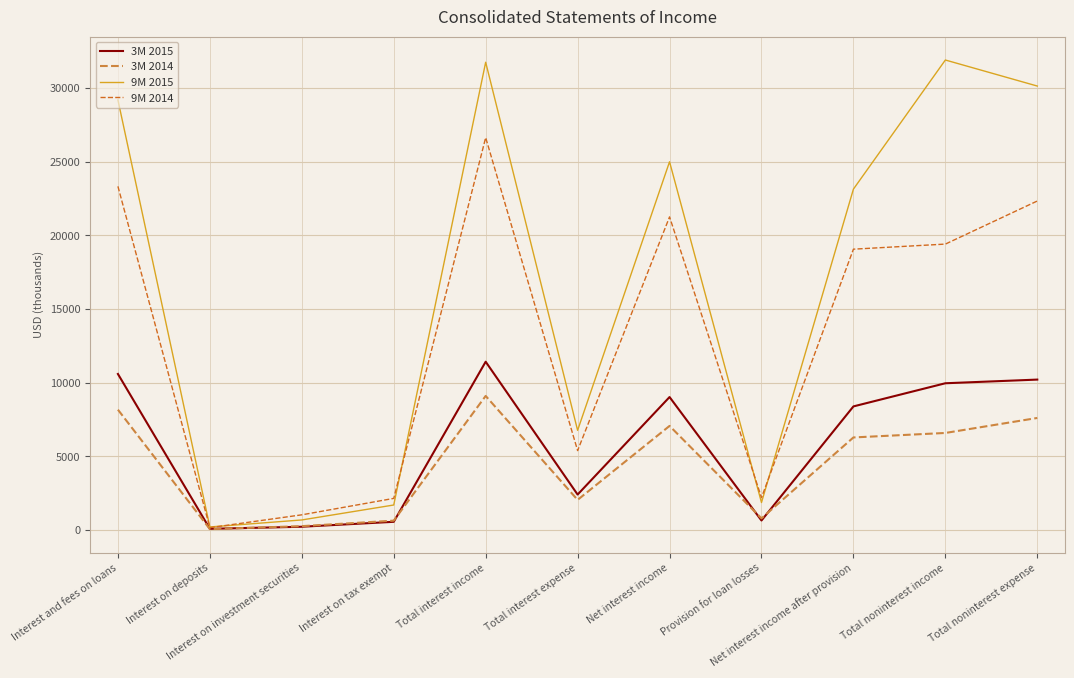

What is the maximum value shown in the chart?

31899